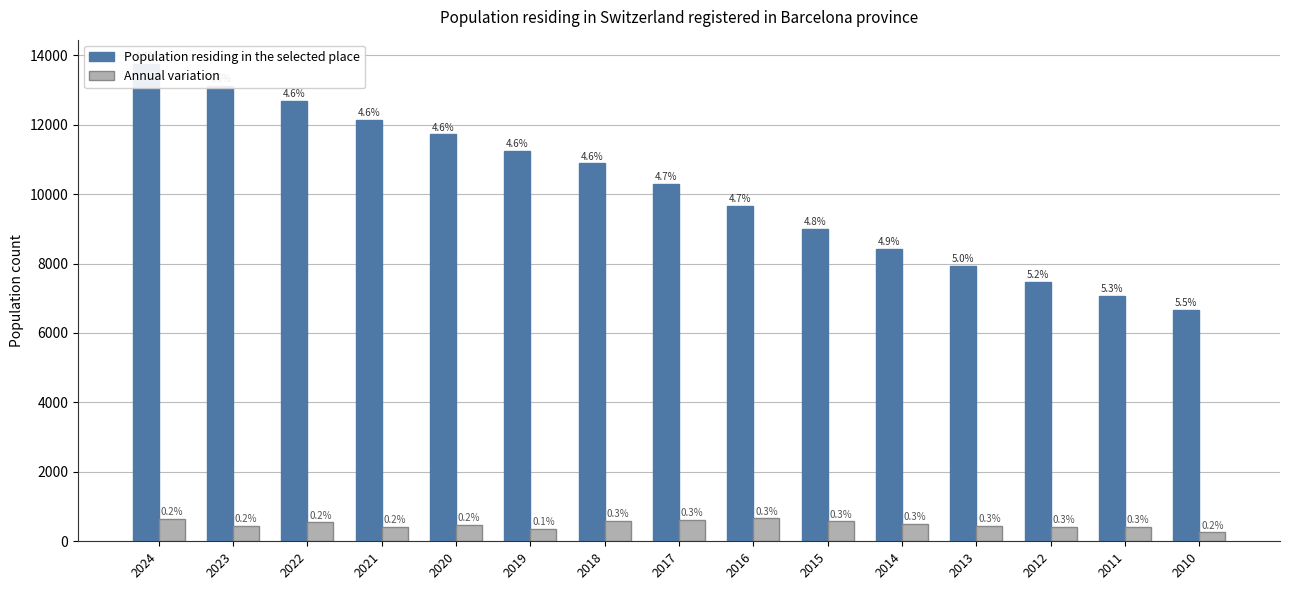

How many bars are there in each group?

2